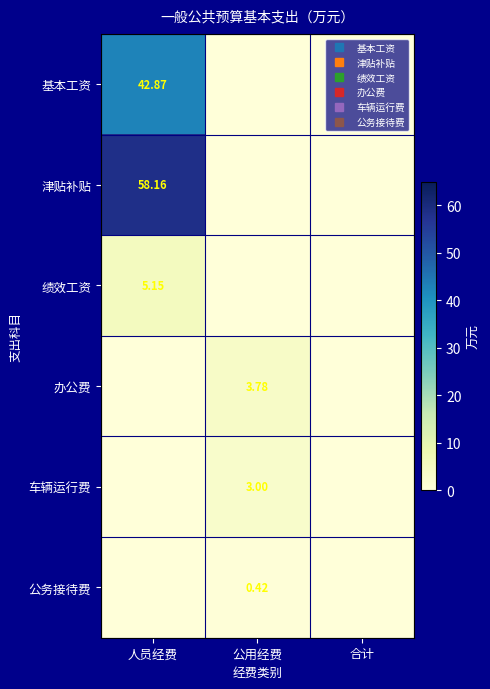

Which category has the lowest value in the 办公费 series?

人员经费